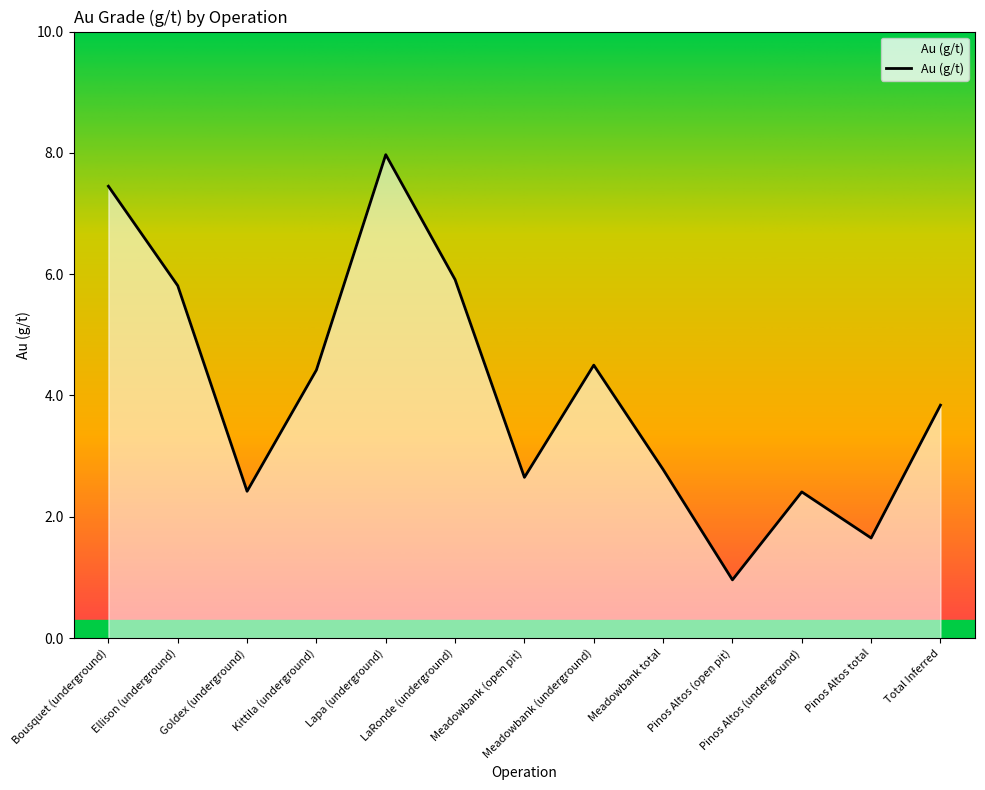

What is the difference between the maximum and minimum values?

7.0